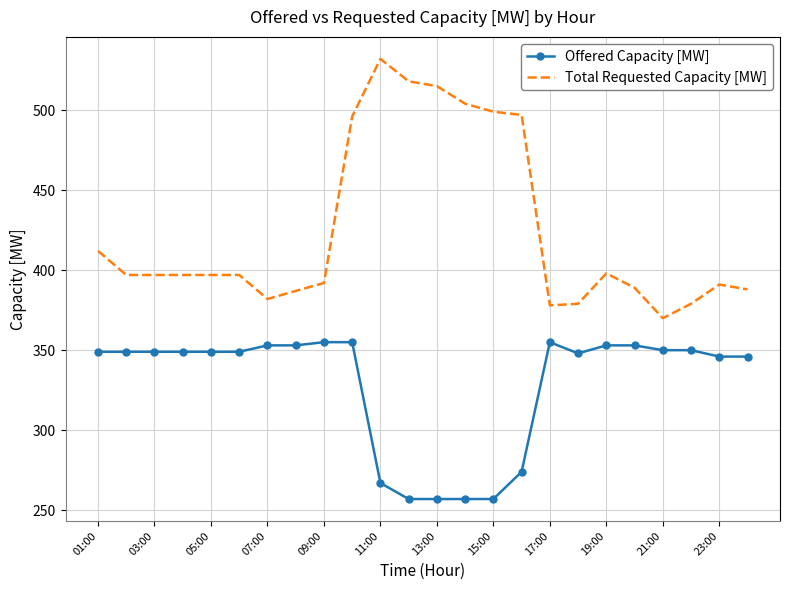

List the series in order of their peak value, highest first.

Total Requested Capacity [MW], Offered Capacity [MW]